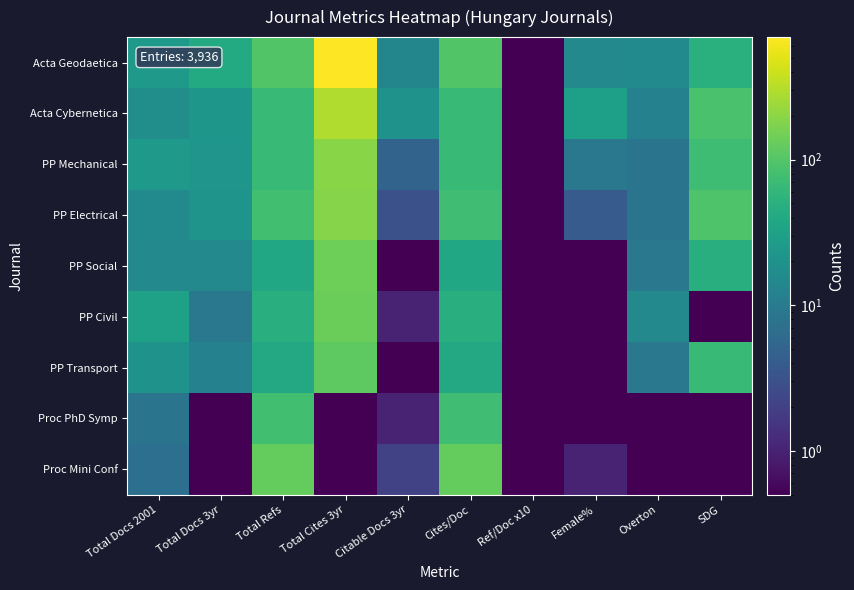

Reading right to left, what are all the values shown in this chart?

Acta Geodaetica: SDG=50.0	Overton=16.0	Female%=15.0	Ref/Doc x10=0.5	Cites/Doc=96.0	Citable Docs 3yr=14.0	Total Cites 3yr=693.0	Total Refs=96.0	Total Docs 3yr=42.0	Total Docs 2001=25.0
Acta Cybernetica: SDG=87.0	Overton=12.0	Female%=30.0	Ref/Doc x10=0.5	Cites/Doc=67.0	Citable Docs 3yr=20.0	Total Cites 3yr=296.0	Total Refs=67.0	Total Docs 3yr=23.0	Total Docs 2001=18.0
PP Mechanical: SDG=73.0	Overton=8.0	Female%=9.0	Ref/Doc x10=0.5	Cites/Doc=67.0	Citable Docs 3yr=5.0	Total Cites 3yr=192.0	Total Refs=67.0	Total Docs 3yr=22.0	Total Docs 2001=25.0
PP Electrical: SDG=95.0	Overton=8.0	Female%=4.0	Ref/Doc x10=0.5	Cites/Doc=75.0	Citable Docs 3yr=3.0	Total Cites 3yr=188.0	Total Refs=77.0	Total Docs 3yr=21.0	Total Docs 2001=16.0
PP Social: SDG=47.0	Overton=9.0	Female%=0.5	Ref/Doc x10=0.5	Cites/Doc=38.0	Citable Docs 3yr=0.5	Total Cites 3yr=142.0	Total Refs=38.0	Total Docs 3yr=15.0	Total Docs 2001=15.0
PP Civil: SDG=0.5	Overton=15.0	Female%=0.5	Ref/Doc x10=0.5	Cites/Doc=47.0	Citable Docs 3yr=1.0	Total Cites 3yr=135.0	Total Refs=47.0	Total Docs 3yr=9.0	Total Docs 2001=31.0
PP Transport: SDG=67.0	Overton=9.0	Female%=0.5	Ref/Doc x10=0.5	Cites/Doc=39.0	Citable Docs 3yr=0.5	Total Cites 3yr=116.0	Total Refs=39.0	Total Docs 3yr=12.0	Total Docs 2001=20.0
Proc PhD Symp: SDG=0.5	Overton=0.5	Female%=0.5	Ref/Doc x10=0.5	Cites/Doc=75.0	Citable Docs 3yr=1.0	Total Cites 3yr=0.5	Total Refs=78.0	Total Docs 3yr=0.5	Total Docs 2001=8.0
Proc Mini Conf: SDG=0.5	Overton=0.5	Female%=1.0	Ref/Doc x10=0.5	Cites/Doc=125.0	Citable Docs 3yr=2.0	Total Cites 3yr=0.5	Total Refs=126.0	Total Docs 3yr=0.5	Total Docs 2001=7.0